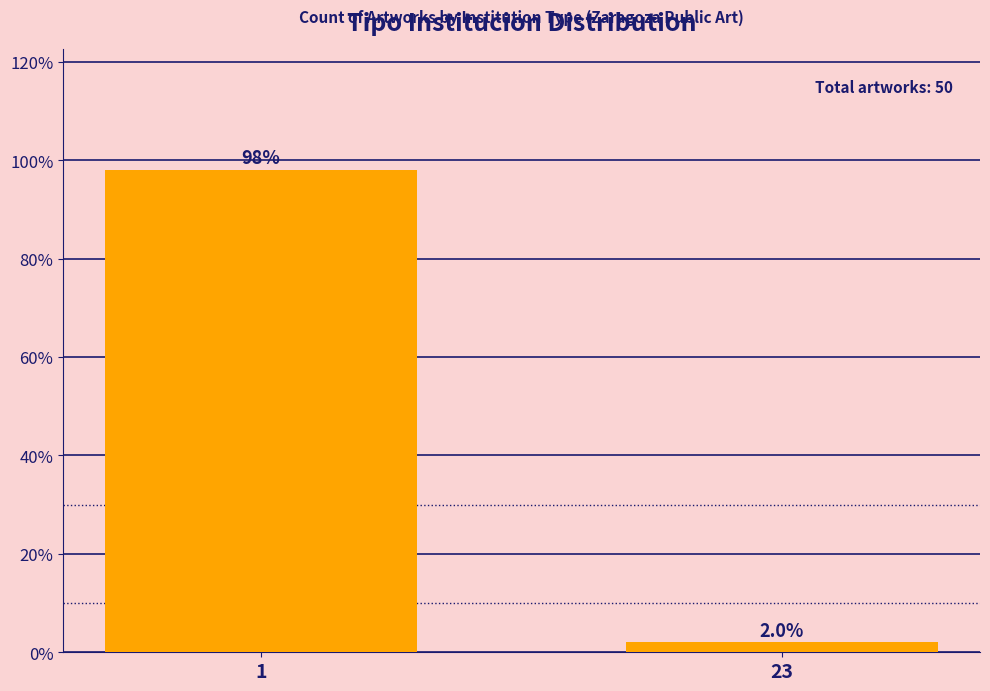

Reading left to right, what are all the values shown in this chart?

98	2